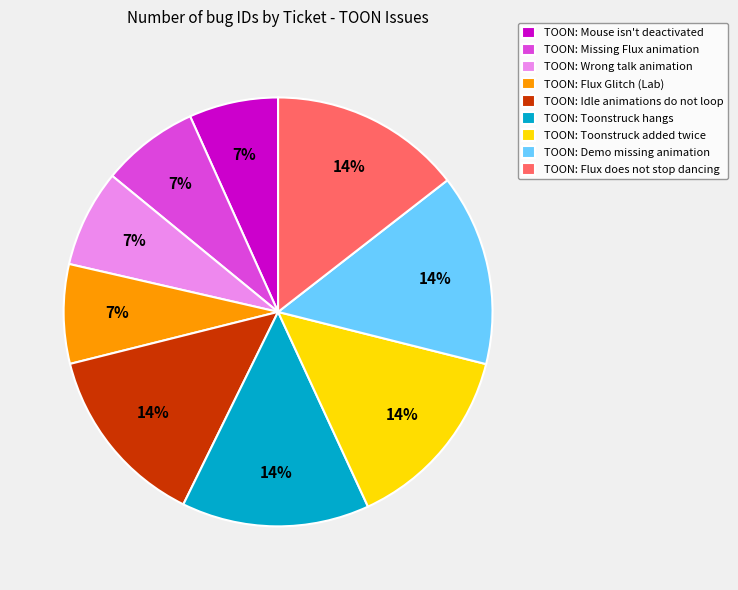

Does any single category account for the majority?

No